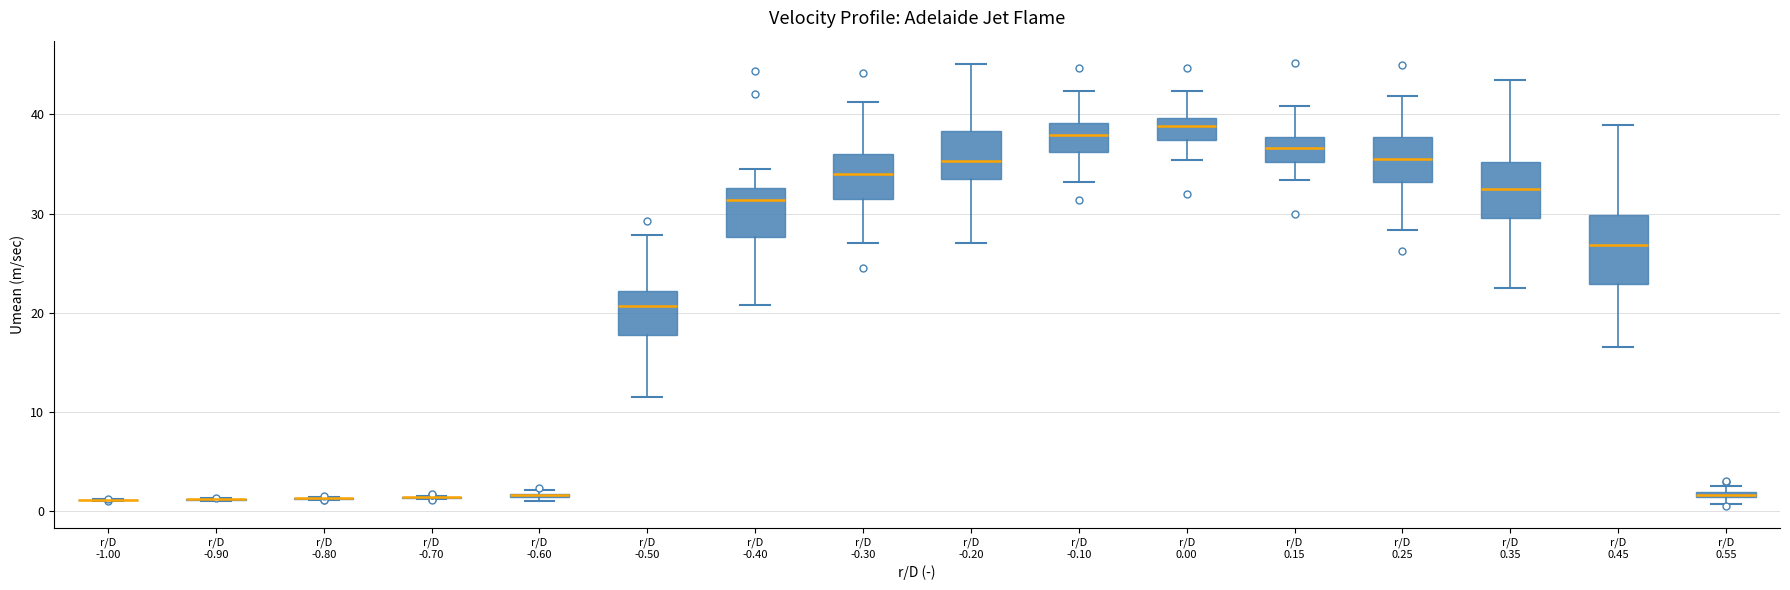

Which box is the tallest, from its lower edge to its upper edge?

r/D 0.45